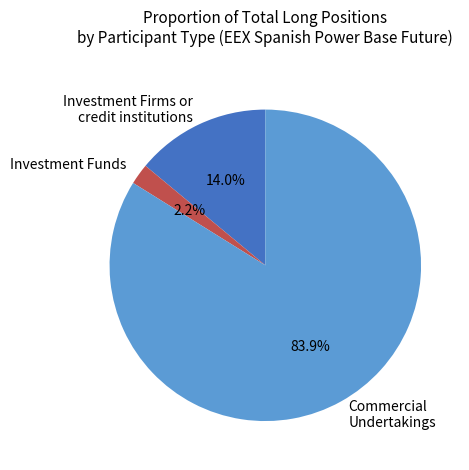

How much of the chart is everything except Investment Funds?

97.8%